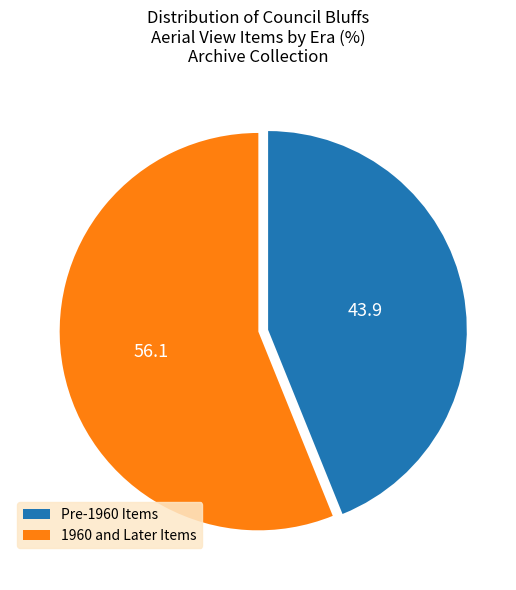

How many slices are in this pie chart?

2